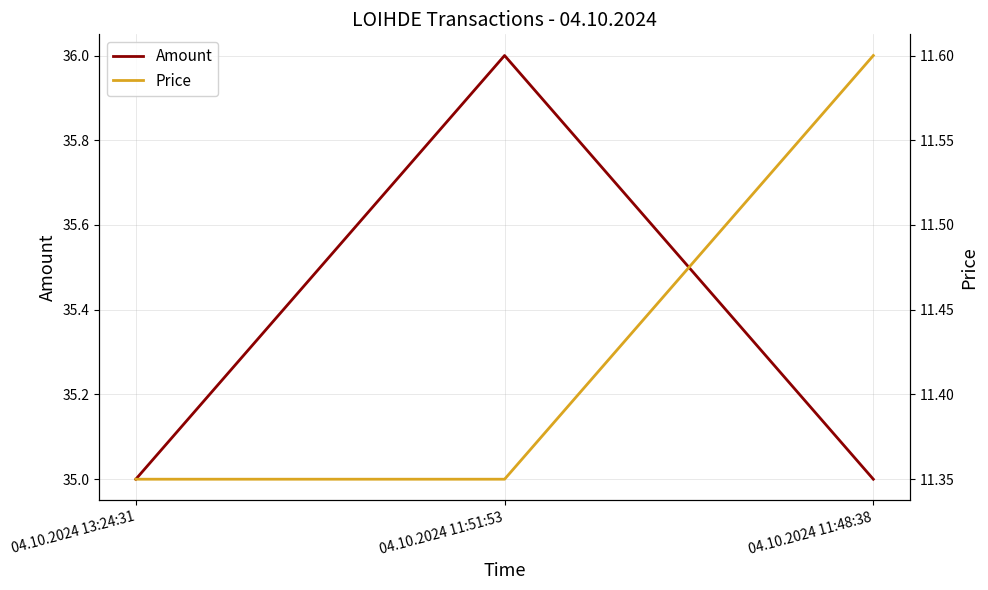

What is the difference between the maximum and minimum values in the Amount series?

1